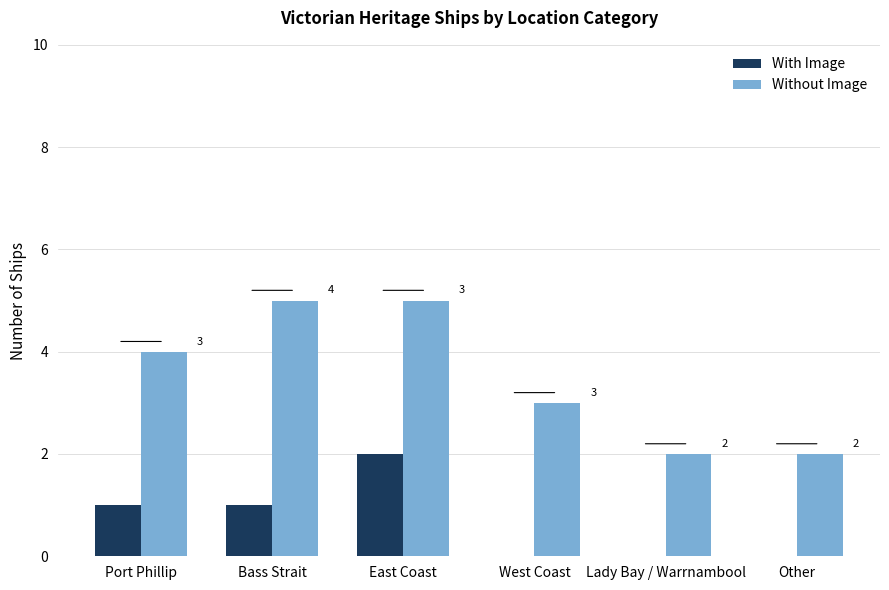

Which series changed the most between West Coast and Lady Bay / Warrnambool?

Without Image